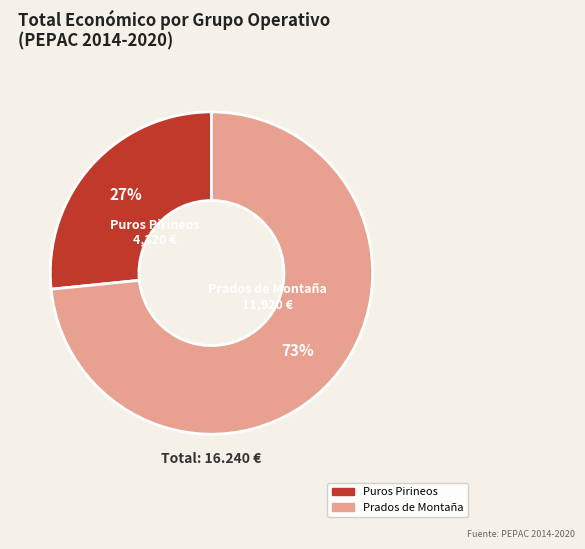

True or false: Prados de Montaña accounts for 73% of the total.

True